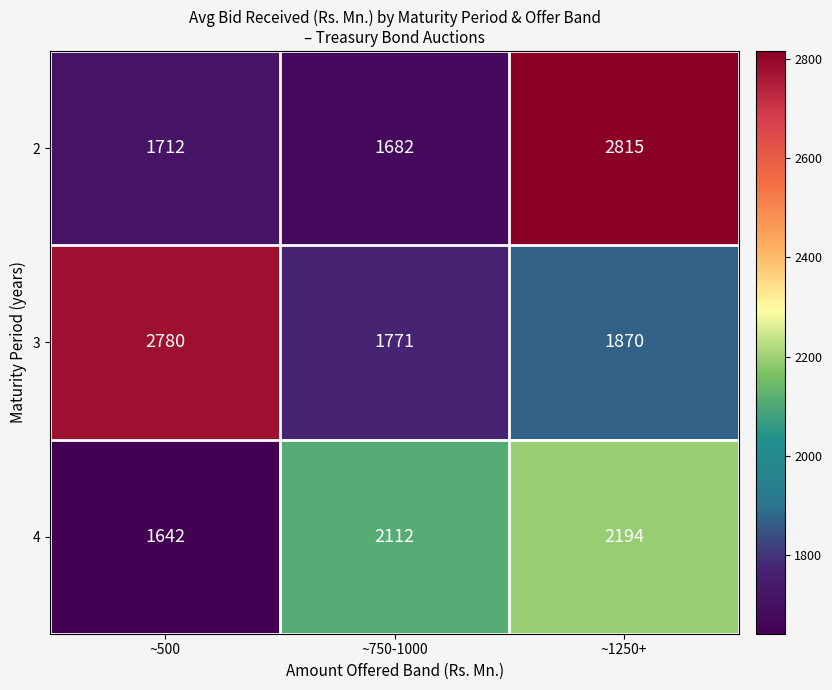

Which category has the highest value in the 2 series?

~1250+